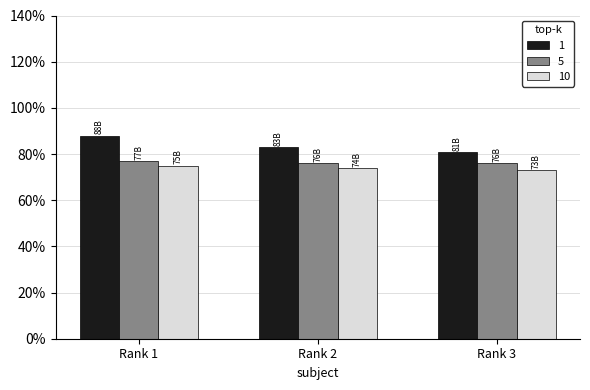

What are all the series names shown in the legend?

1, 5, 10